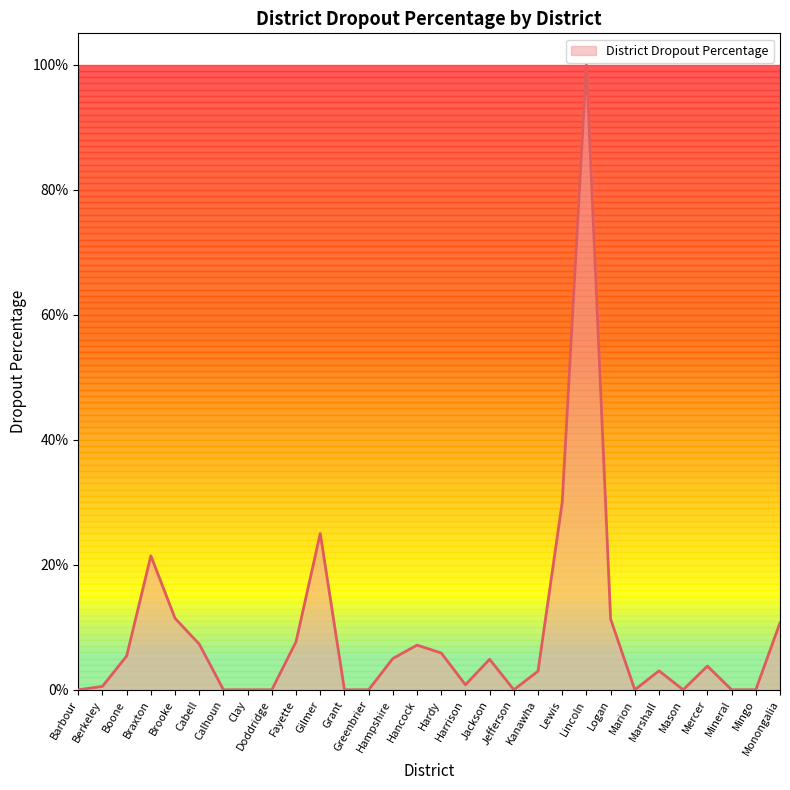

At which label is the value closest to 50?

Lewis